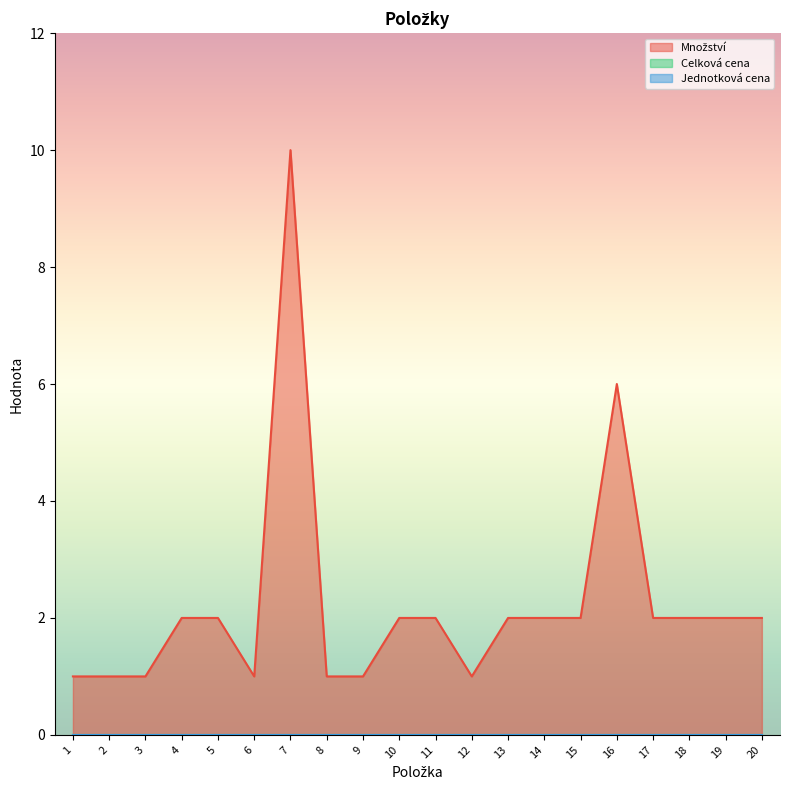

True or false: Jednotková cena and Množství intersect in this chart.

False